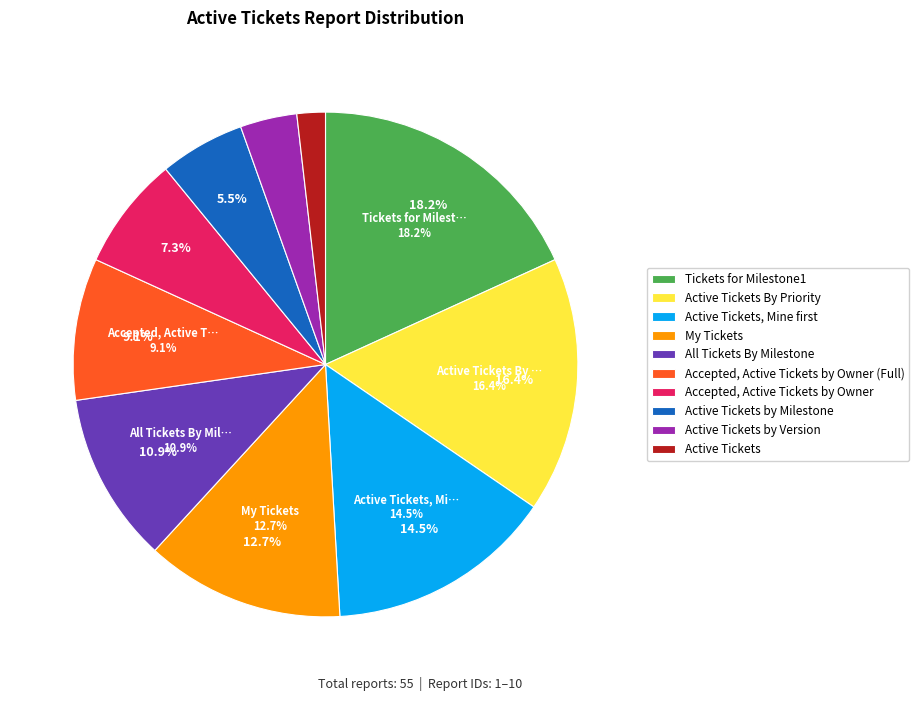

True or false: Tickets for Milestone1 accounts for 18% of the total.

True